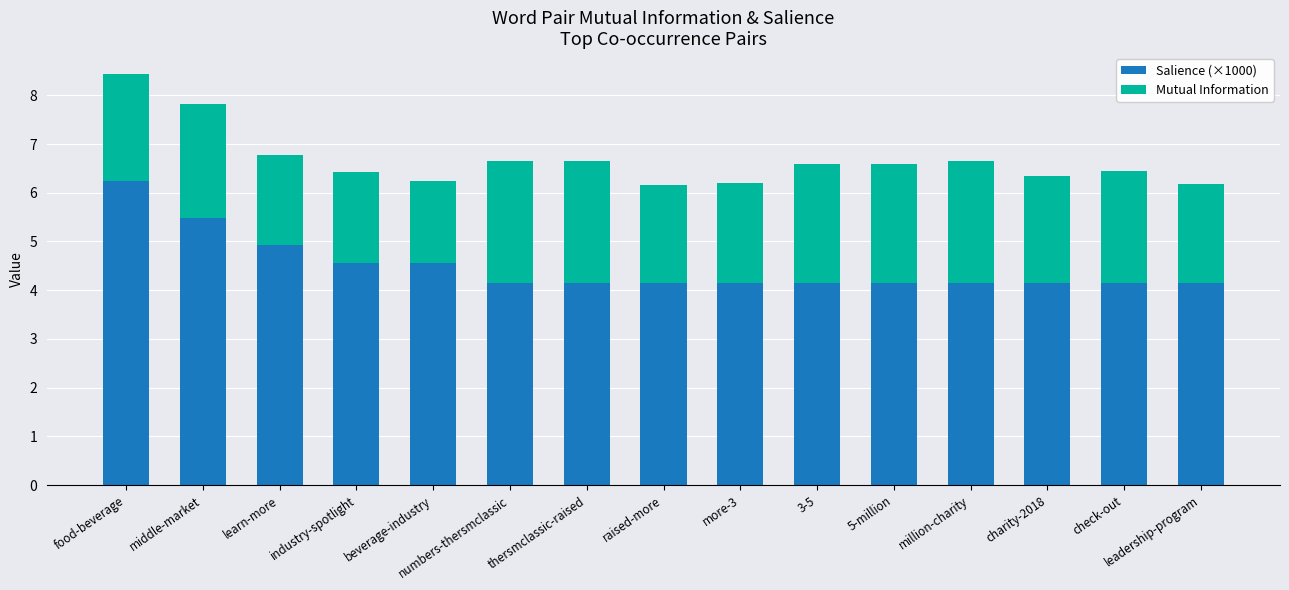

What is the value of the Salience (×1000) bar at the 11th from the left?

4.2